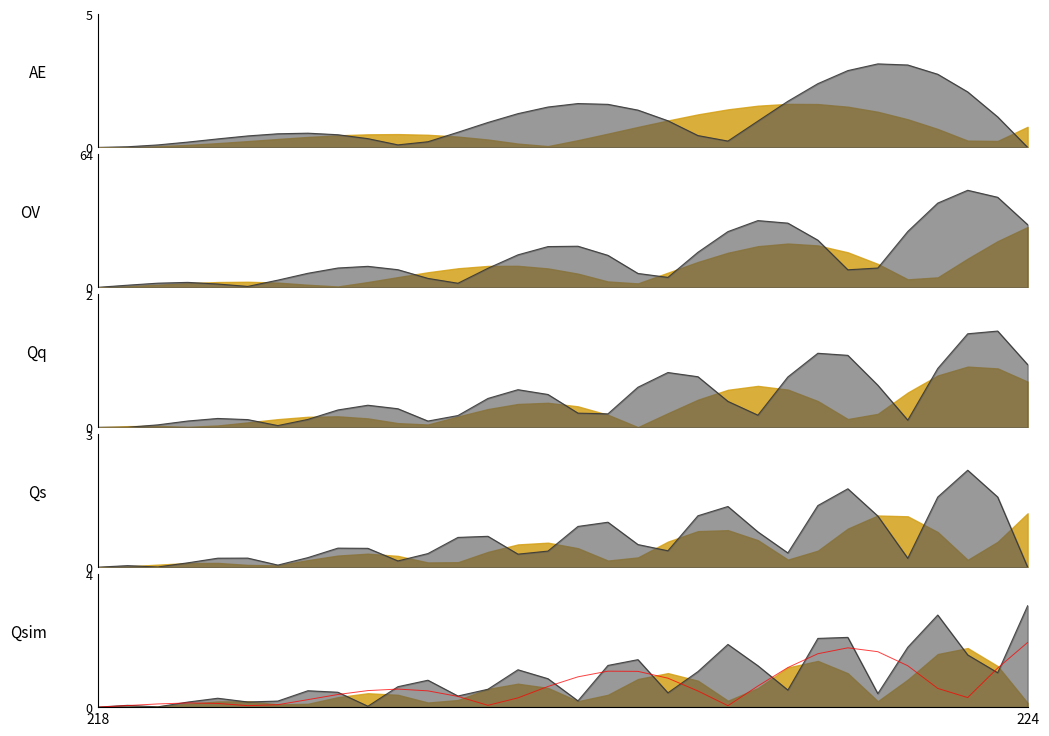

Reading left to right, list all the values displayed in this chart.

AE line: 0.0	0.0	0.1	0.2	0.3	0.4	0.5	0.5	0.5	0.3	0.1	0.2	0.6	0.9	1.3	1.5	1.6	1.6	1.4	1.0	0.4	0.2	1.0	1.7	2.4	2.9	3.1	3.1	2.7	2.1	1.1	0.0
OV line: 0.0	1.0	2.0	2.4	1.6	0.4	3.5	6.7	9.3	10.1	8.5	4.3	2.0	9.2	15.6	19.6	19.7	15.4	6.7	4.8	16.8	26.8	32.1	30.8	22.7	8.4	9.3	26.8	40.5	46.6	43.2	30.1
Qq line: 0.0	0.0	0.0	0.1	0.1	0.1	0.0	0.1	0.3	0.3	0.3	0.1	0.2	0.4	0.6	0.5	0.2	0.2	0.6	0.8	0.8	0.4	0.2	0.8	1.1	1.1	0.6	0.1	0.9	1.4	1.4	0.9
Qs line: 0.0	0.0	0.0	0.1	0.2	0.2	0.0	0.2	0.4	0.4	0.1	0.3	0.7	0.7	0.3	0.4	0.9	1.0	0.5	0.4	1.2	1.4	0.8	0.3	1.4	1.8	1.2	0.2	1.6	2.2	1.6	0.0
Qsim line: 0.0	0.1	0.0	0.2	0.3	0.2	0.2	0.5	0.4	0.0	0.6	0.8	0.3	0.5	1.1	0.9	0.2	1.3	1.4	0.4	1.1	1.9	1.2	0.5	2.1	2.1	0.4	1.8	2.8	1.6	1.0	3.0
red line: 0.0	0.0	0.1	0.1	0.1	0.0	0.1	0.2	0.4	0.5	0.5	0.5	0.3	0.1	0.3	0.6	0.9	1.1	1.1	0.9	0.5	0.0	0.6	1.2	1.6	1.8	1.7	1.2	0.6	0.3	1.2	1.9